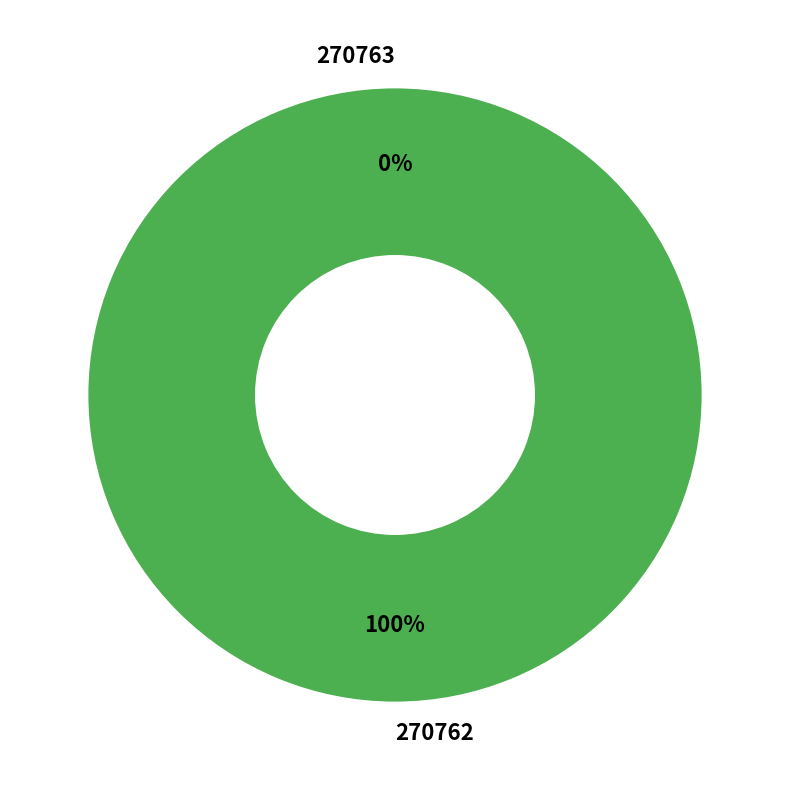

Rank the categories by value from lowest to highest.

270763, 270762